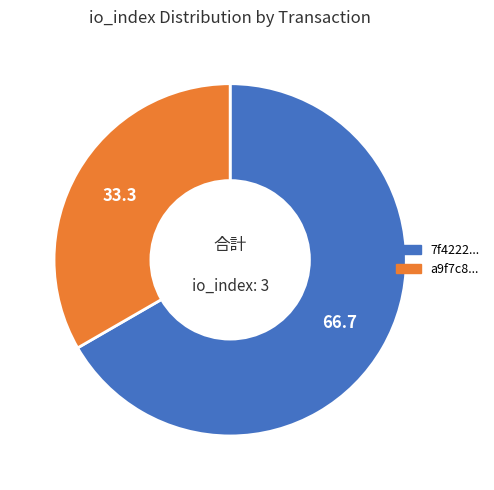

Which slice is the smallest?

a9f7c8...